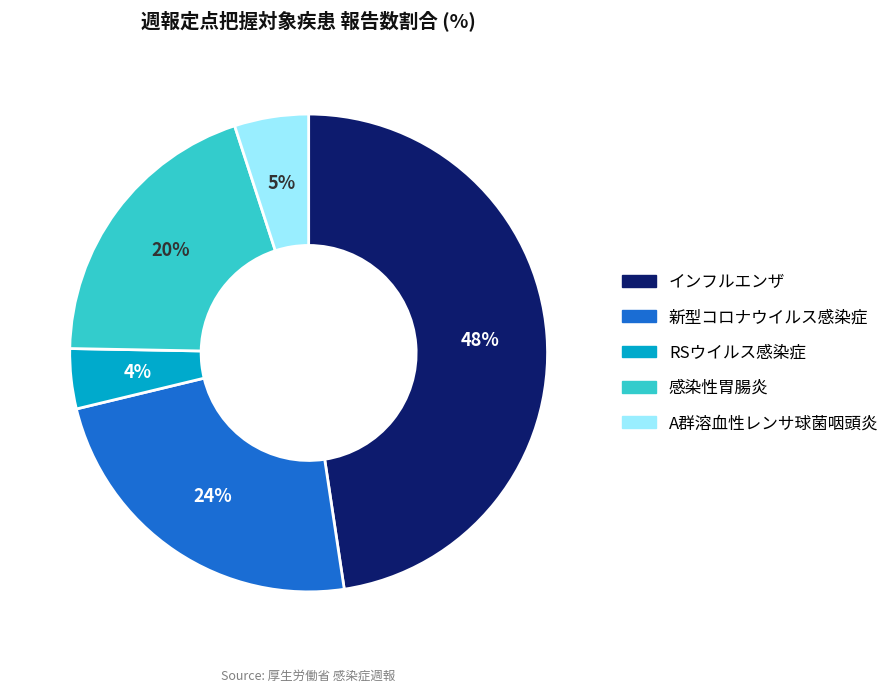

The 新型コロナウイルス感染症 slice represents 33% of the pie. True or false?

False